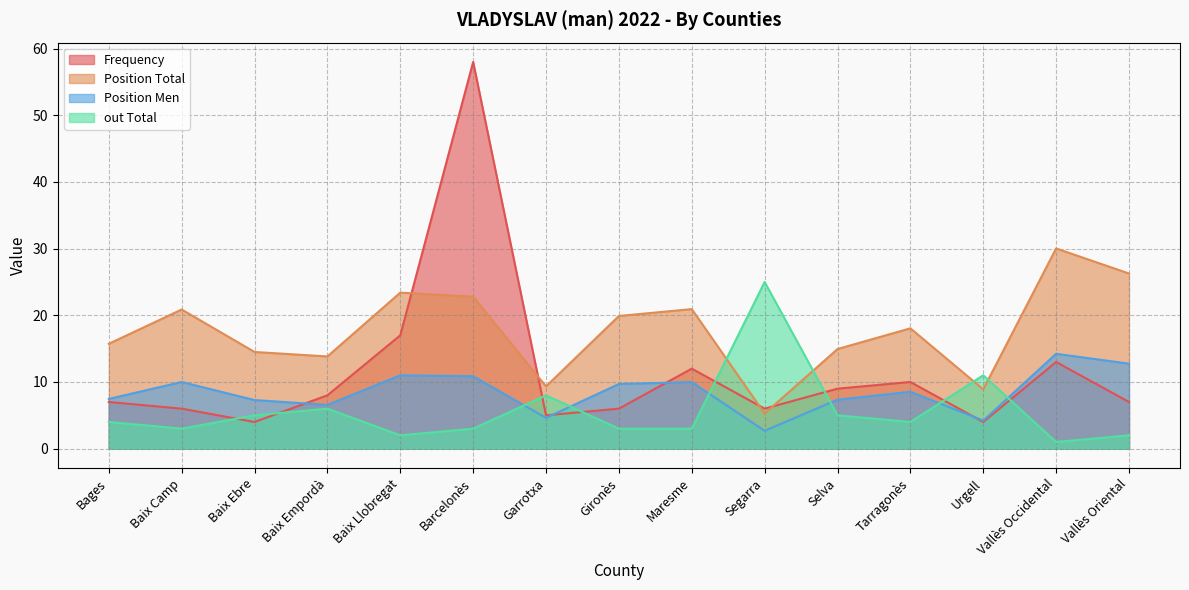

What is the minimum value shown in the chart?

1.0